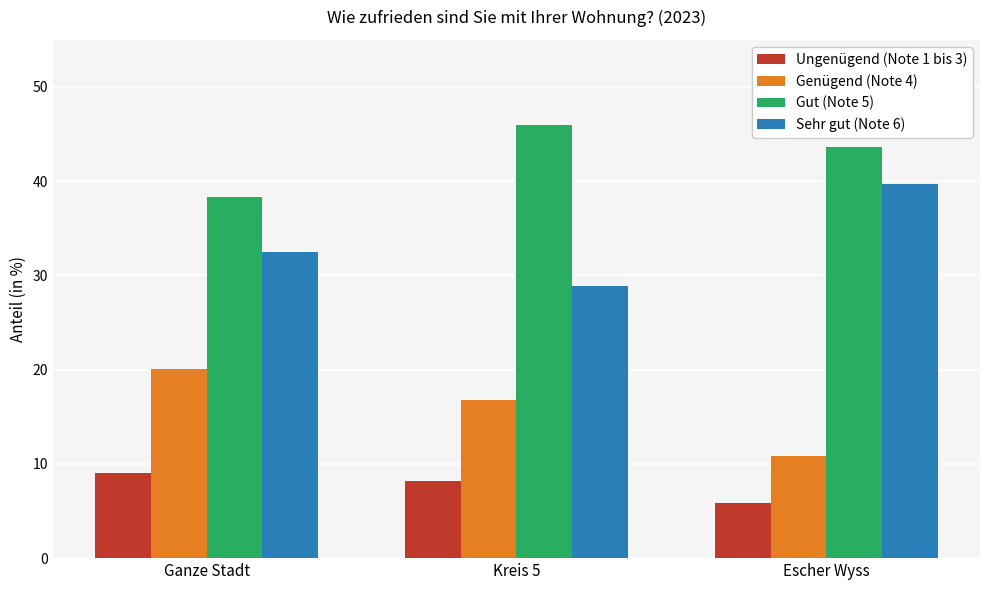

Reading left to right, list all the values displayed in this chart.

Ungenügend (Note 1 bis 3): Ganze Stadt=9.0	Kreis 5=8.2	Escher Wyss=5.9
Genügend (Note 4): Ganze Stadt=20.1	Kreis 5=16.8	Escher Wyss=10.8
Gut (Note 5): Ganze Stadt=38.3	Kreis 5=46.0	Escher Wyss=43.6
Sehr gut (Note 6): Ganze Stadt=32.5	Kreis 5=28.9	Escher Wyss=39.7